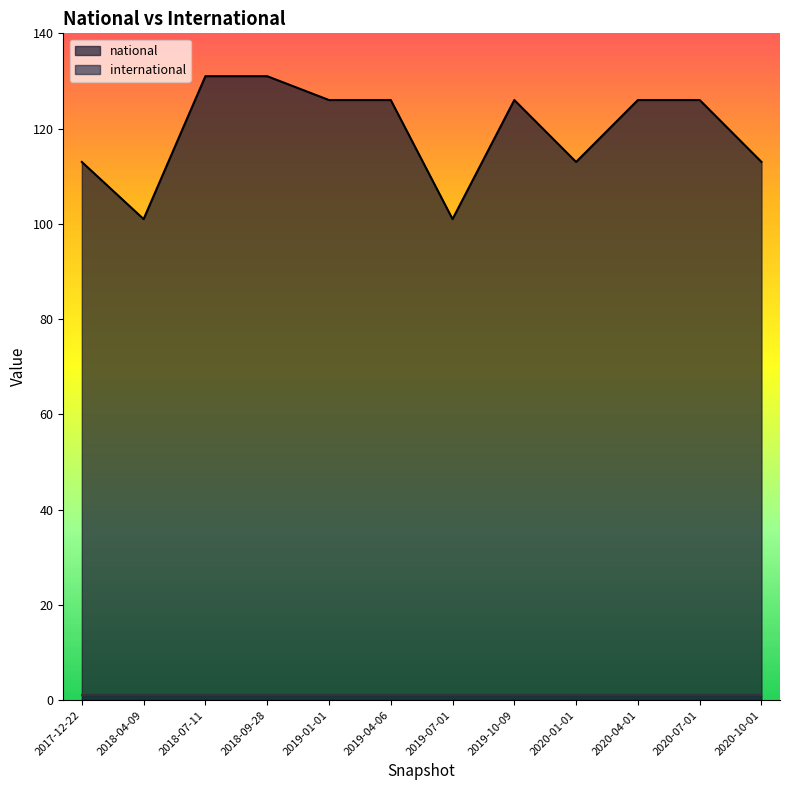

What value does the data have at 2020-10-01, to the nearest 5?

115